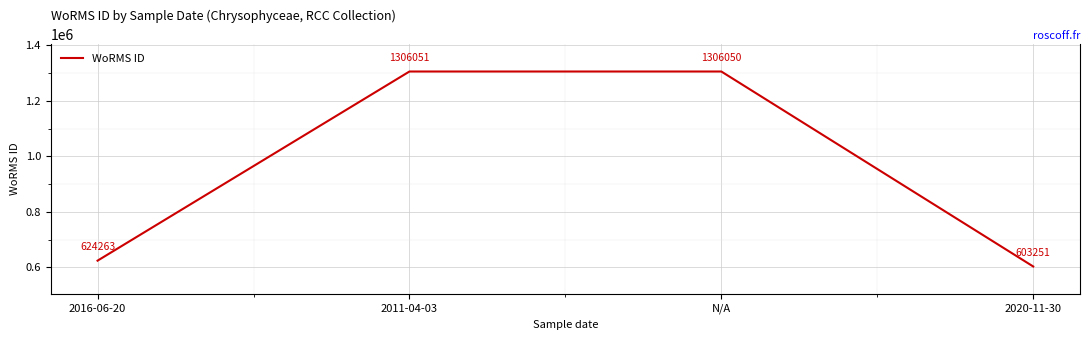

Reading left to right, extract all data points from this chart.

624263	1306051	1306050	603251